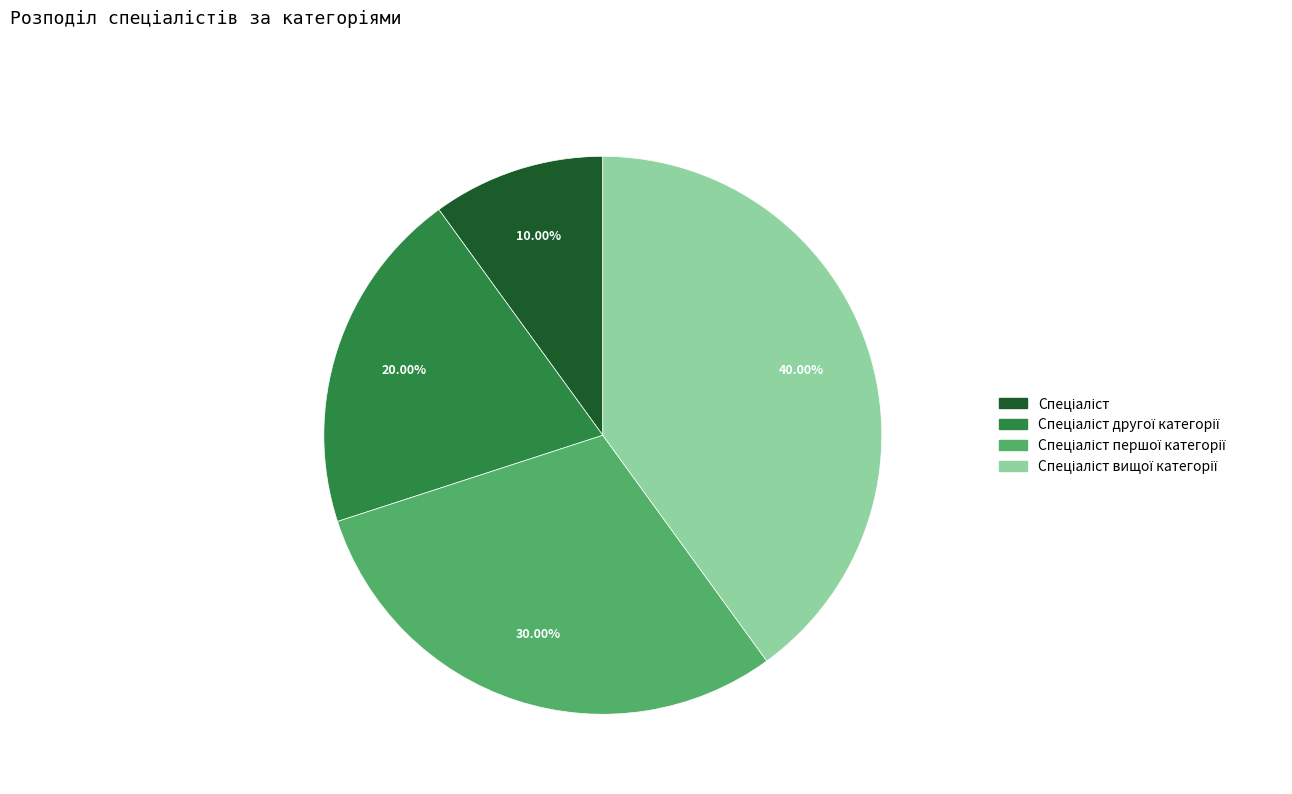

Does any single category account for the majority?

No